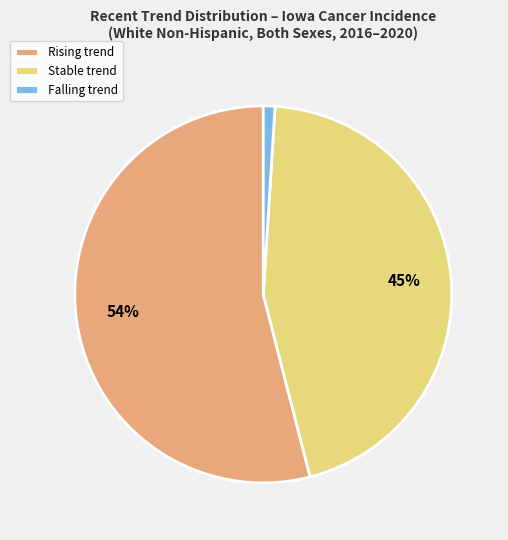

Rank the categories by value from highest to lowest.

Rising trend, Stable trend, Falling trend